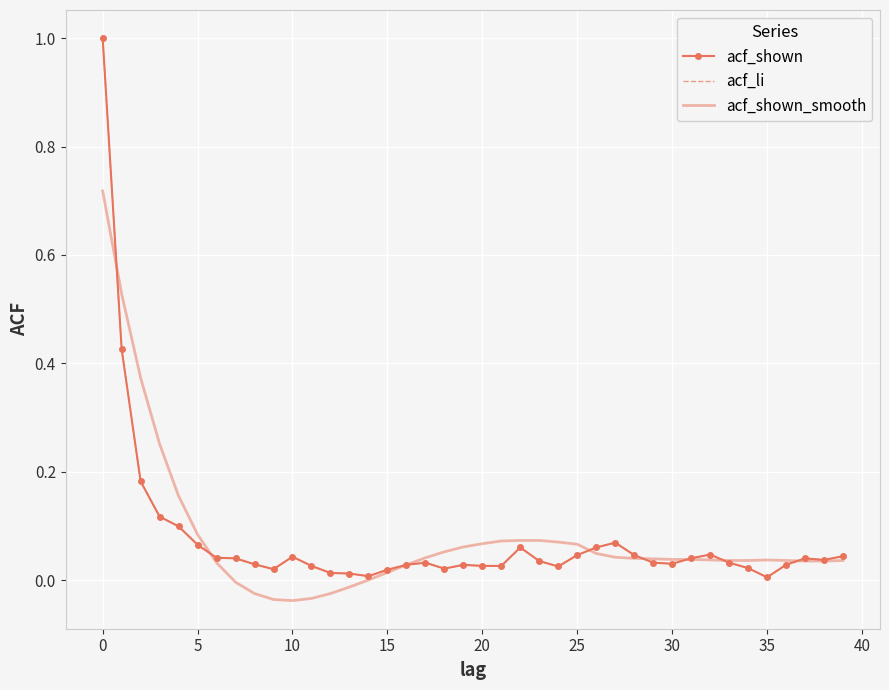

Where is the first local minimum for acf_li?

40